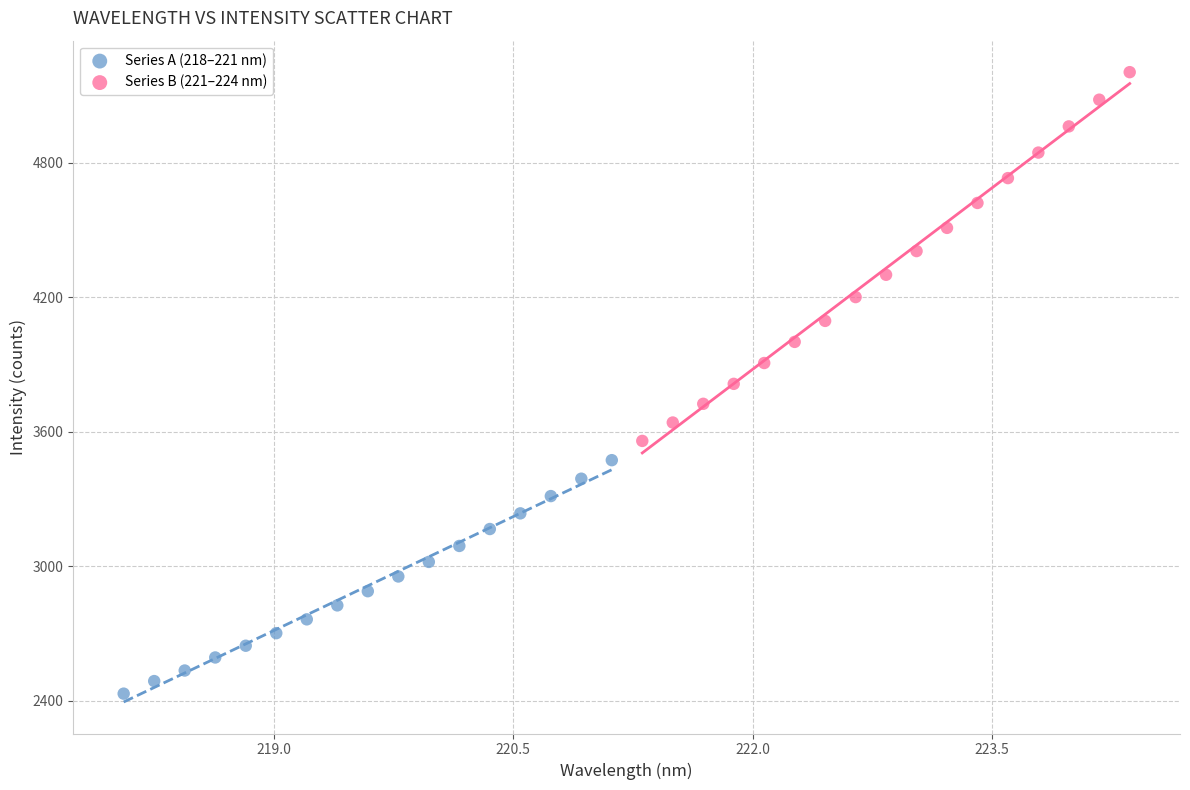

Which series reaches the maximum Y coordinate?

Series B (221–224 nm)